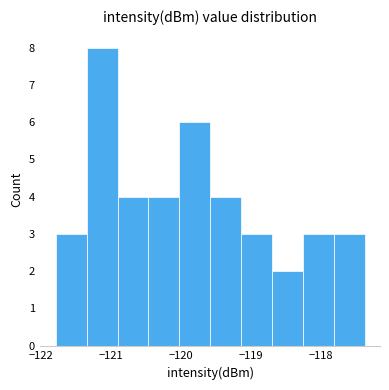

Reading left to right, list every bar in this chart as the range it spans on the x-axis followed by its height. Neither the bar edges nor the heights are printed on the chart, so give them approximately, as read against the axes.

-121.8 to -121.3: 3
-121.3 to -120.9: 8
-120.9 to -120.5: 4
-120.5 to -120.0: 4
-120.0 to -119.6: 6
-119.6 to -119.1: 4
-119.1 to -118.7: 3
-118.7 to -118.3: 2
-118.3 to -117.8: 3
-117.8 to -117.4: 3